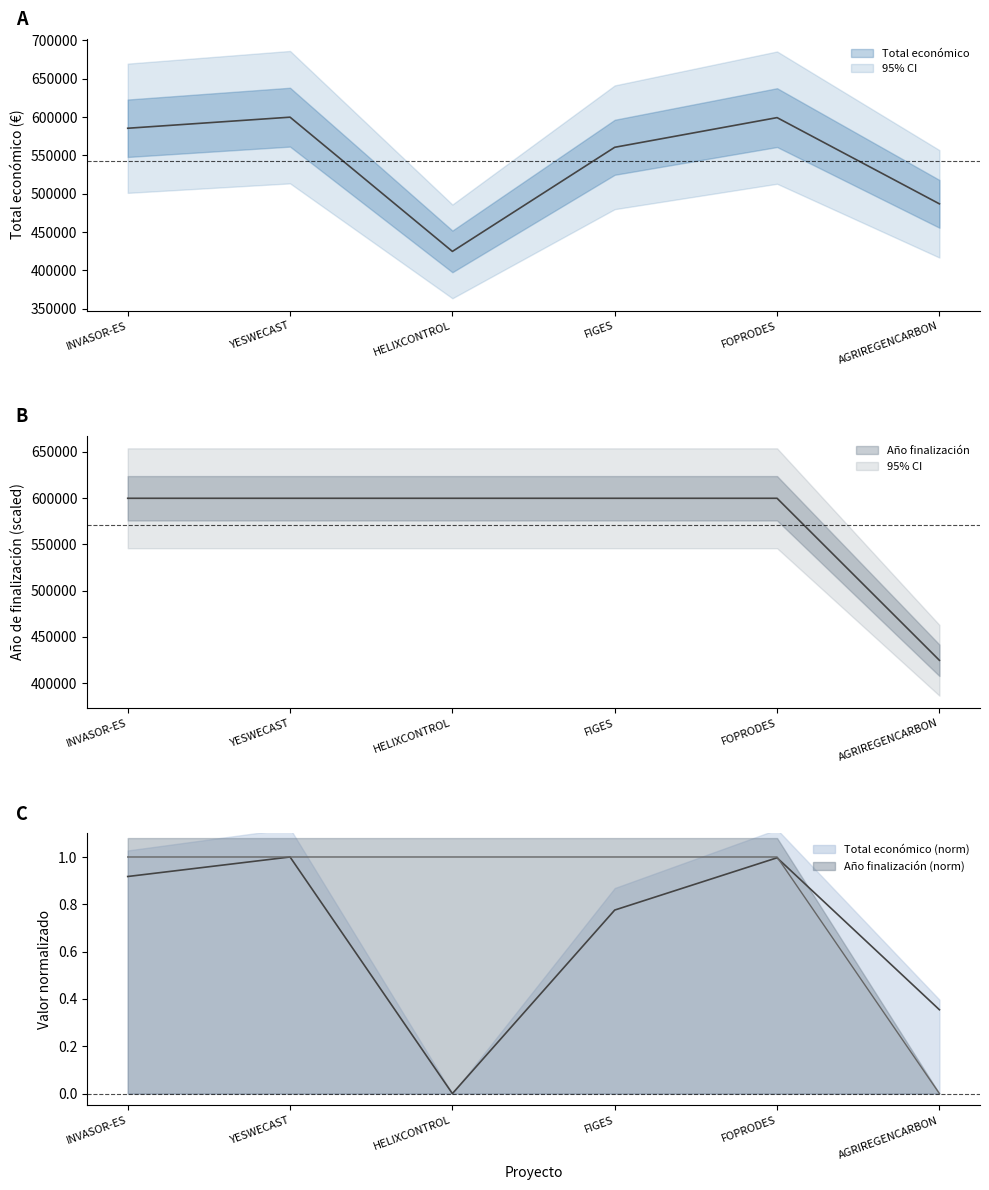

What is the greatest value displayed?

599792.0